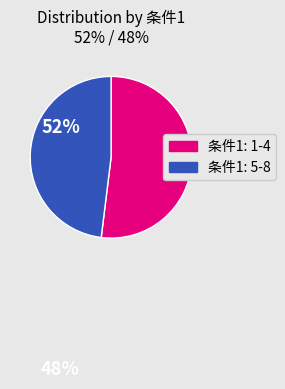

Is there a majority slice in this chart?

Yes